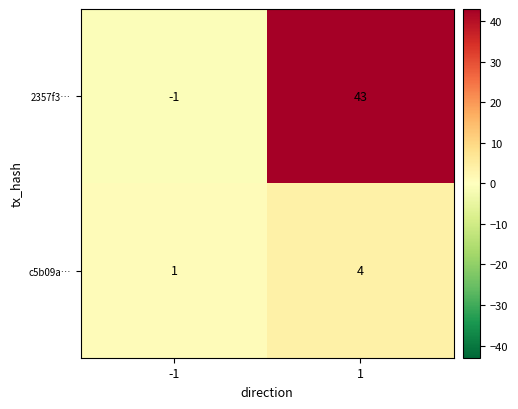

Which series has the largest range (max minus min)?

2357f3…